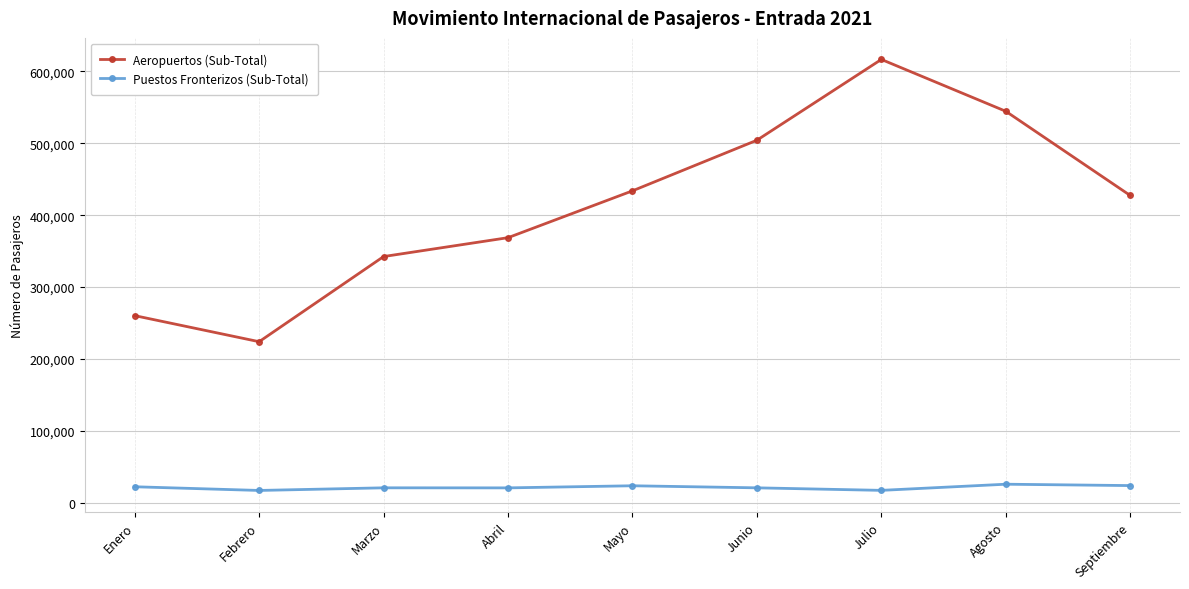

Where is the first local minimum for Aeropuertos (Sub-Total)?

Febrero